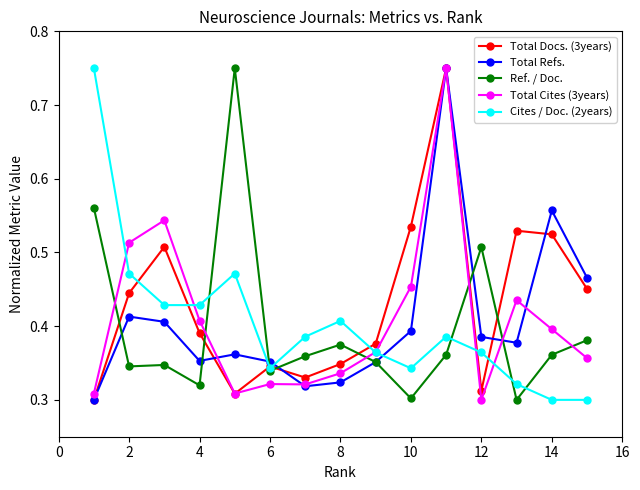

Which series has the largest total across all categories?

Total Docs. (3years)